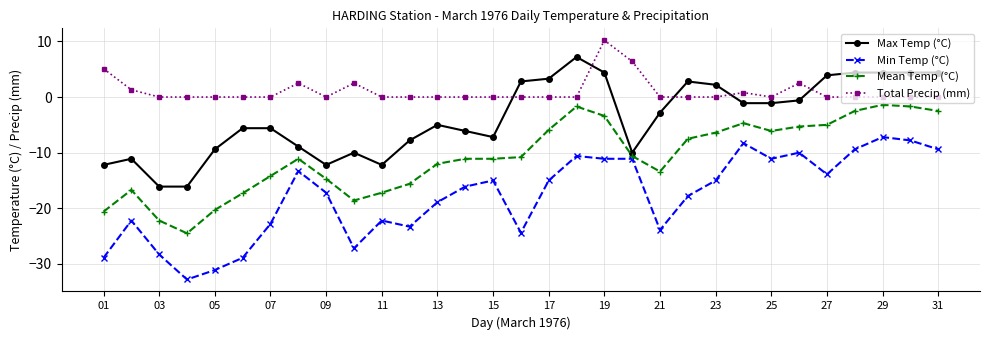

Which series has the largest total across all categories?

Total Precip (mm)